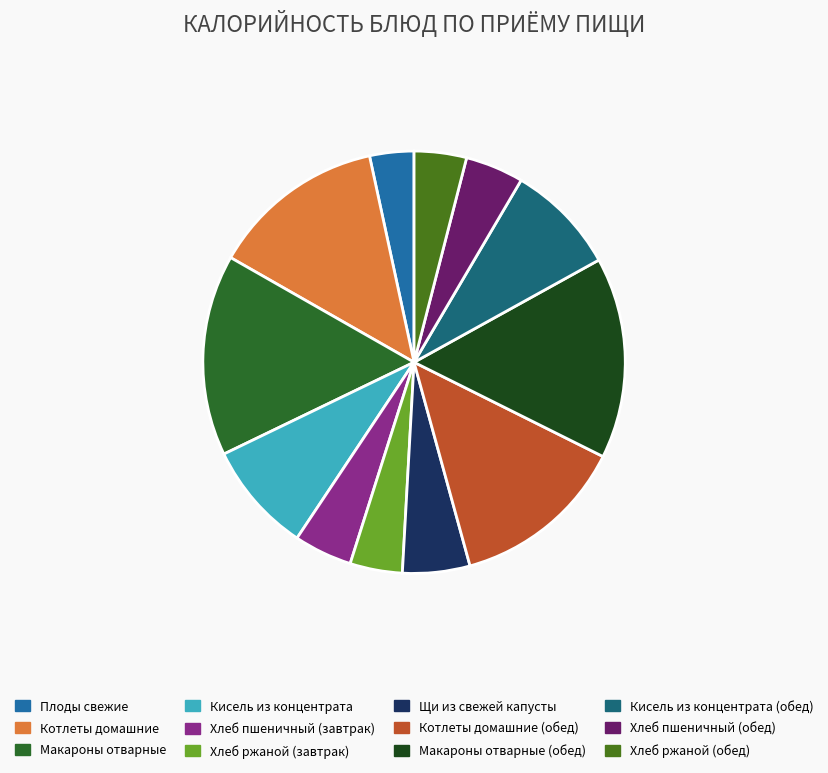

Which slice is the largest?

Макароны отварные